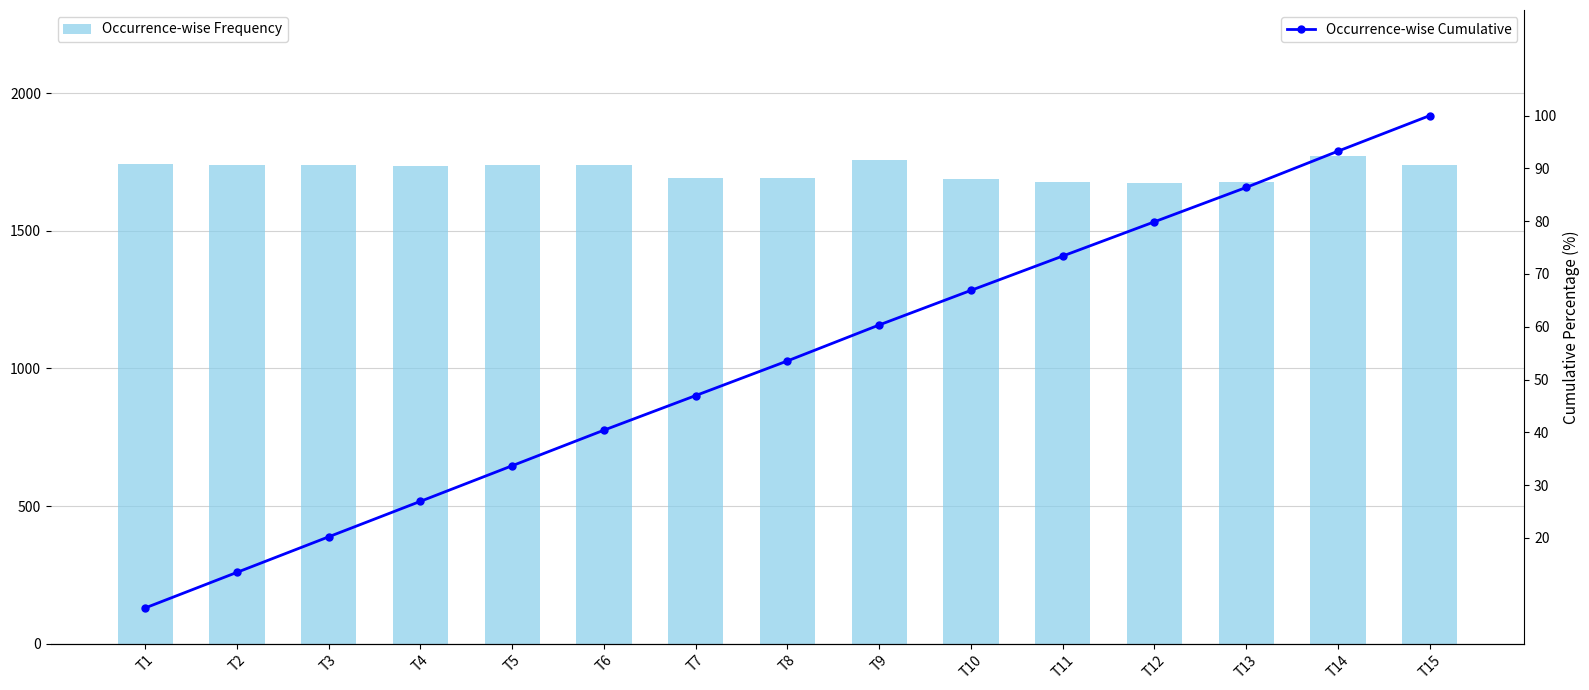

Reading left to right, extract all data points from this chart.

Occurrence-wise Frequency: T1=1741.9	T2=1738.8	T3=1738.1	T4=1734.2	T5=1739.0	T6=1737.9	T7=1691.0	T8=1693.6	T9=1756.5	T10=1689.8	T11=1677.2	T12=1674.7	T13=1678.3	T14=1771.5	T15=1738.1
Occurrence-wise Cumulative: T1=6.8	T2=13.5	T3=20.2	T4=26.9	T5=33.7	T6=40.4	T7=47.0	T8=53.5	T9=60.4	T10=66.9	T11=73.4	T12=79.9	T13=86.4	T14=93.3	T15=100.0